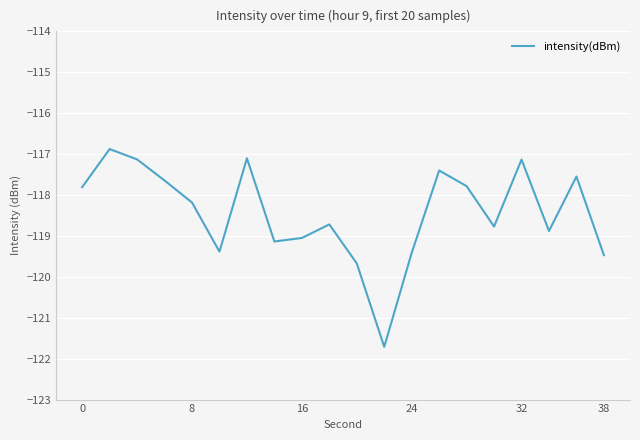

What is the average value?

-118.4